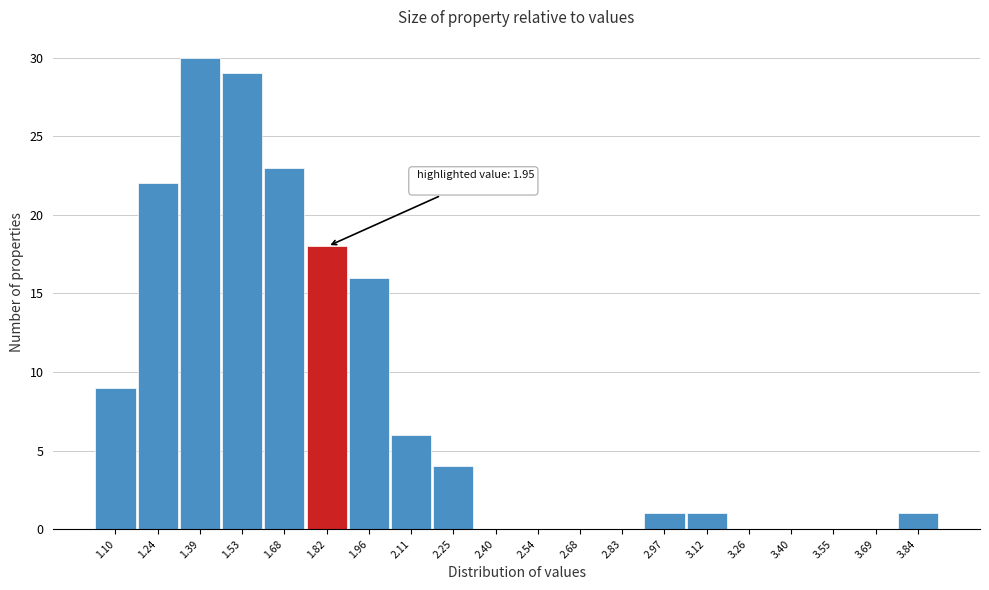

Reading right to left, transcribe all the data shown in this chart.

3.84=1	3.69=0	3.55=0	3.40=0	3.26=0	3.12=1	2.97=1	2.83=0	2.68=0	2.54=0	2.40=0	2.25=4	2.11=6	1.96=16	1.82=18	1.68=23	1.53=29	1.39=30	1.24=22	1.10=9